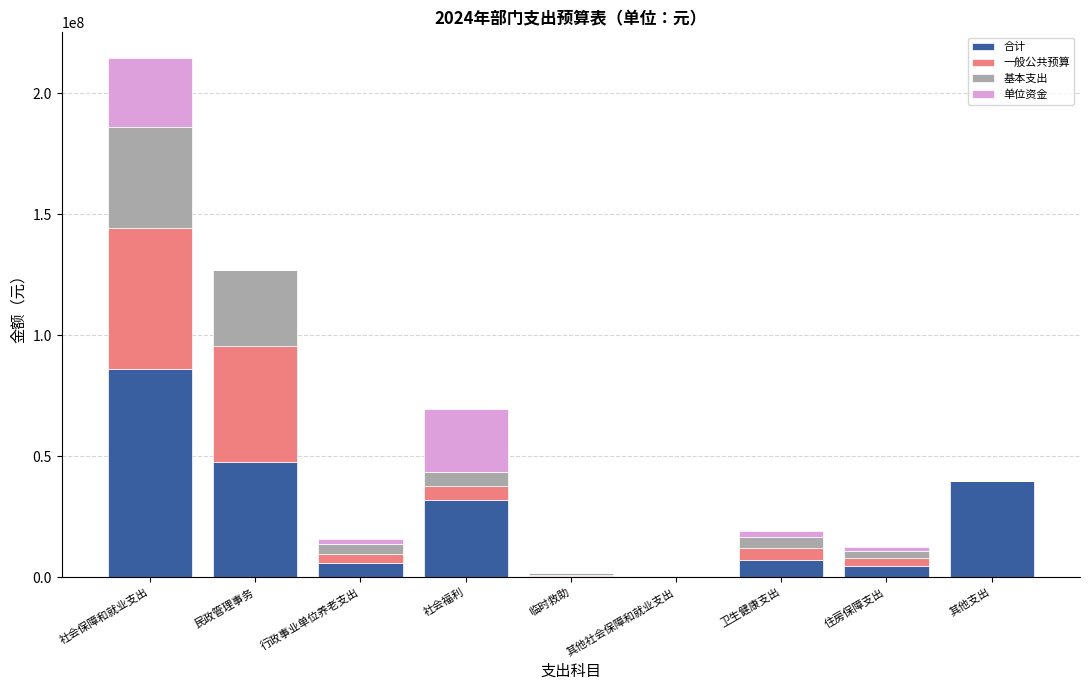

How many distinct data groups are displayed?

4